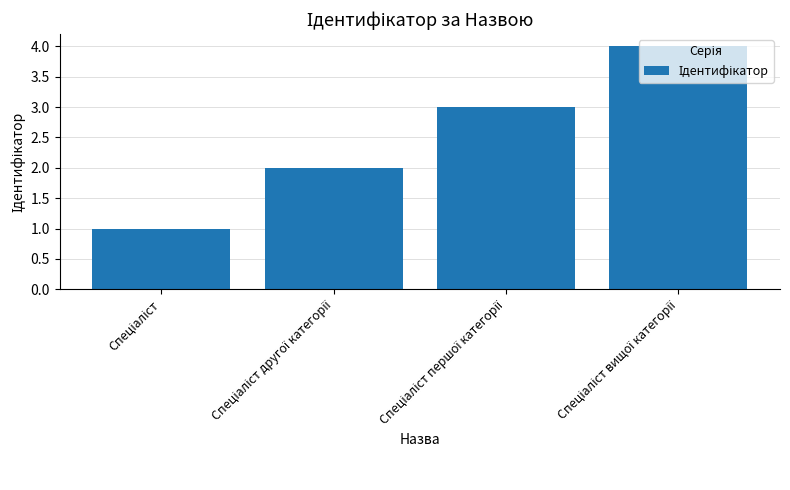

How many series are shown in this chart?

1